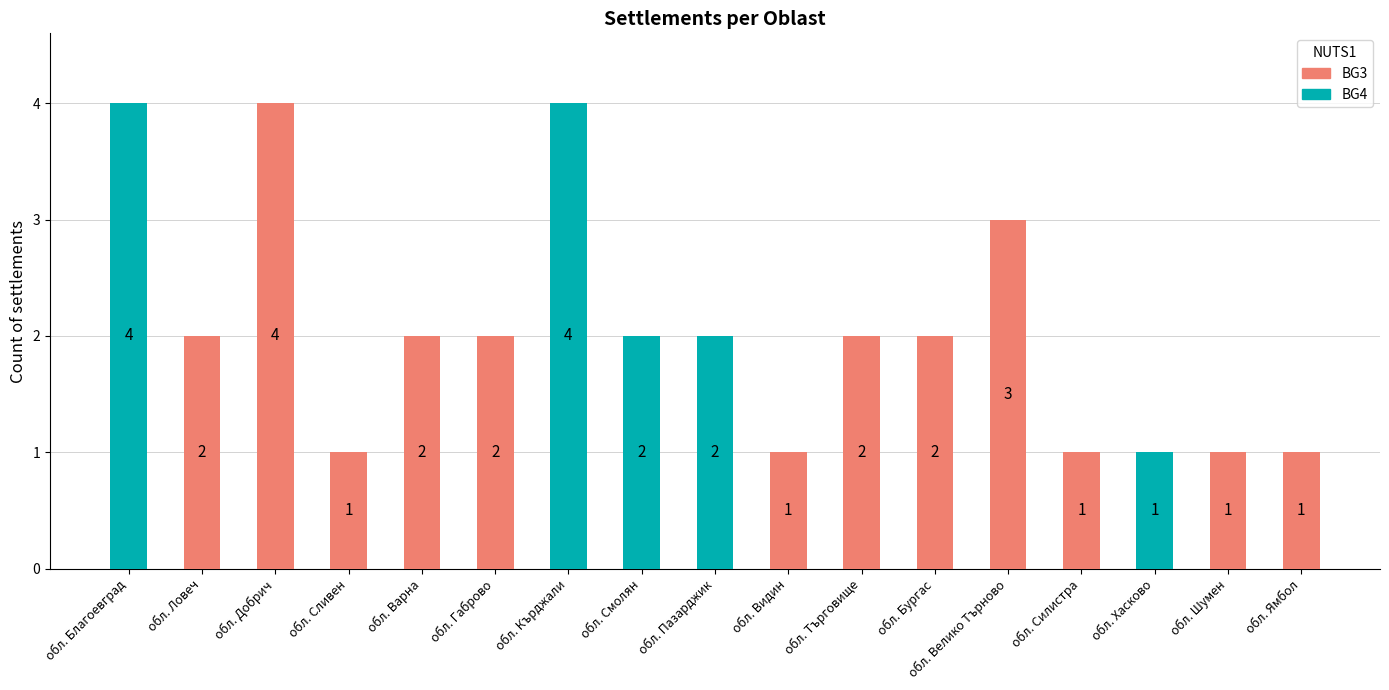

What is the sum of the BG3 values at обл. Благоевград and обл. Ямбол?

1